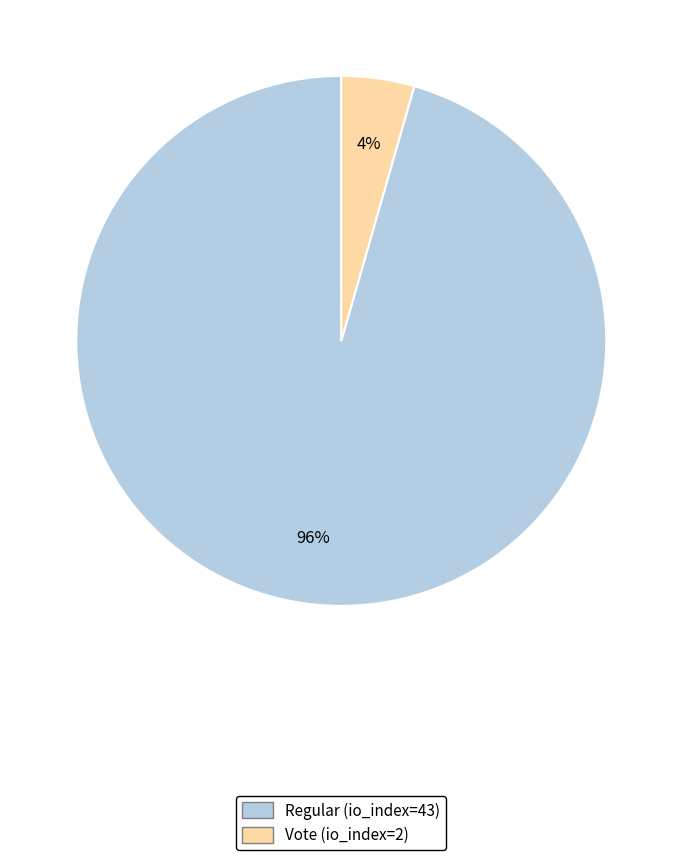

True or false: Regular (io_index=43) accounts for 96% of the total.

True